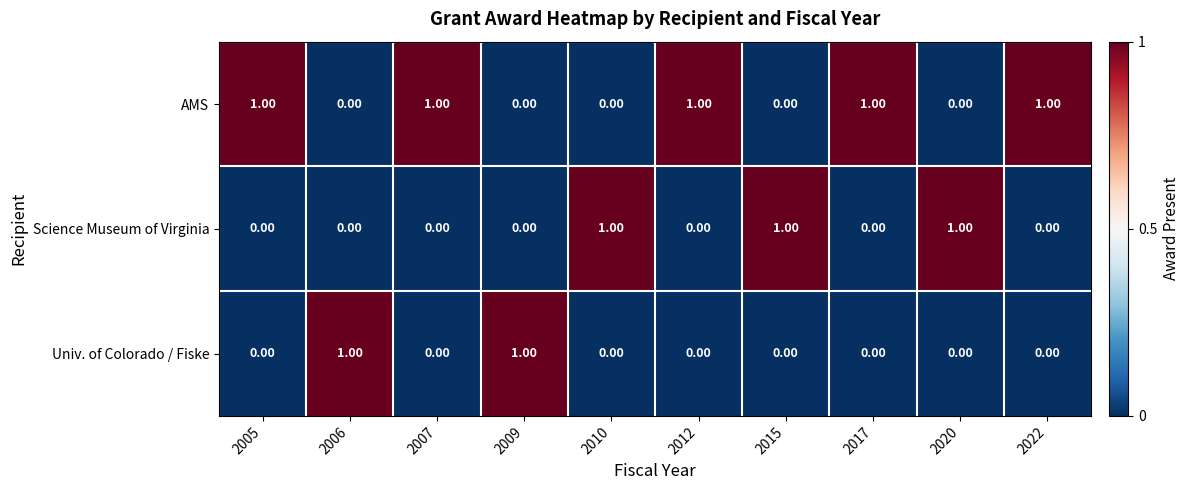

At how many categories does at least one series exceed 0?

10